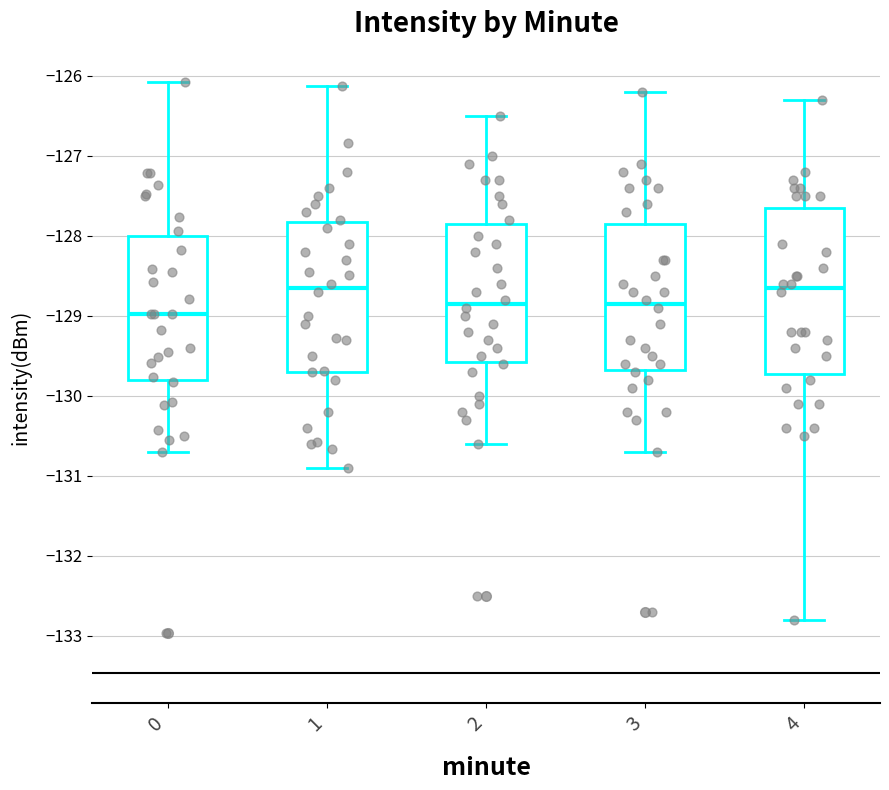

Reading left to right, transcribe this box plot: for each box, give where its median line is, the range the box spans, and where its two whiskers end, as read against the y-axis. The values are not printed on the chart, so give them approximately, as read against the axis.

0: median -129.0, box -129.8 to -128.0, whiskers -130.7 to -126.1
1: median -128.6, box -129.7 to -127.8, whiskers -130.9 to -126.1
2: median -128.8, box -129.6 to -127.8, whiskers -130.6 to -126.5
3: median -128.8, box -129.7 to -127.8, whiskers -130.7 to -126.2
4: median -128.6, box -129.7 to -127.6, whiskers -132.8 to -126.3